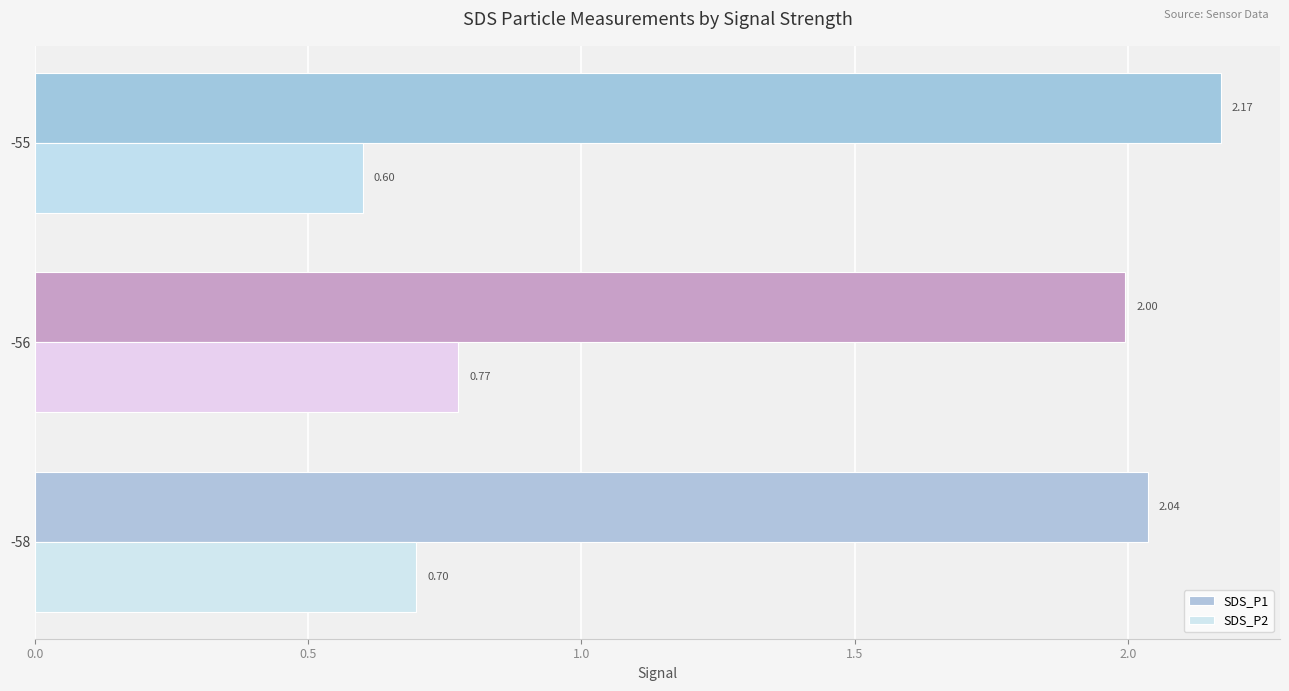

Is the value of SDS_P1 at -58 greater than the value of SDS_P2 at -56?

Yes